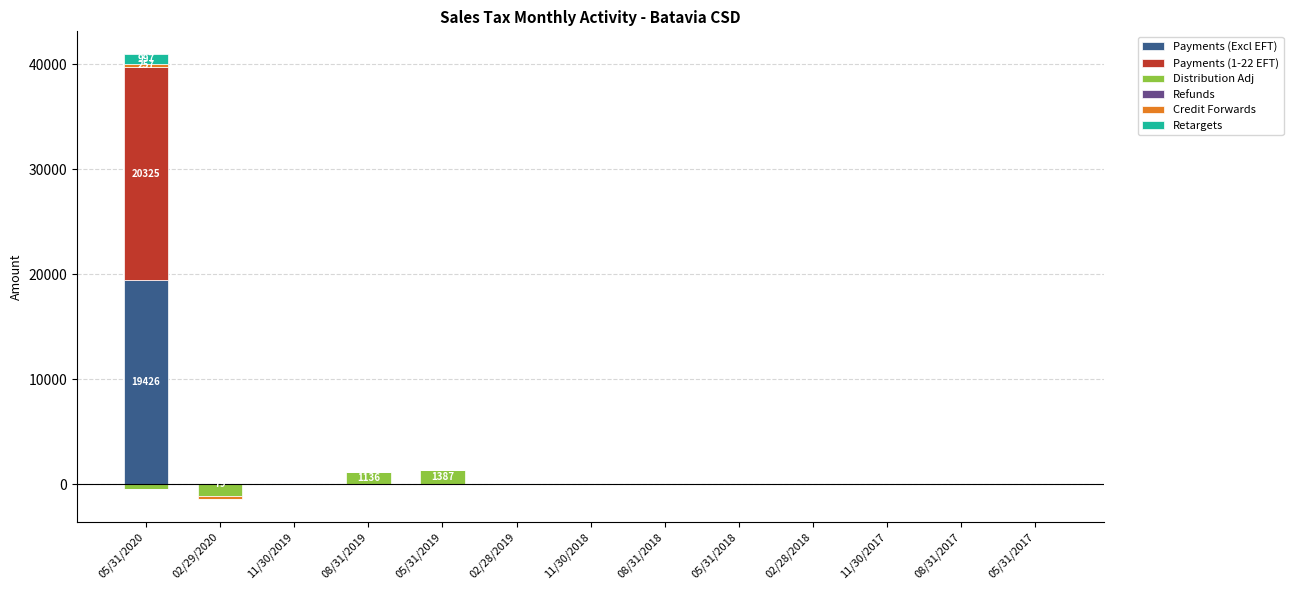

What is the maximum value shown in the chart?

20324.8